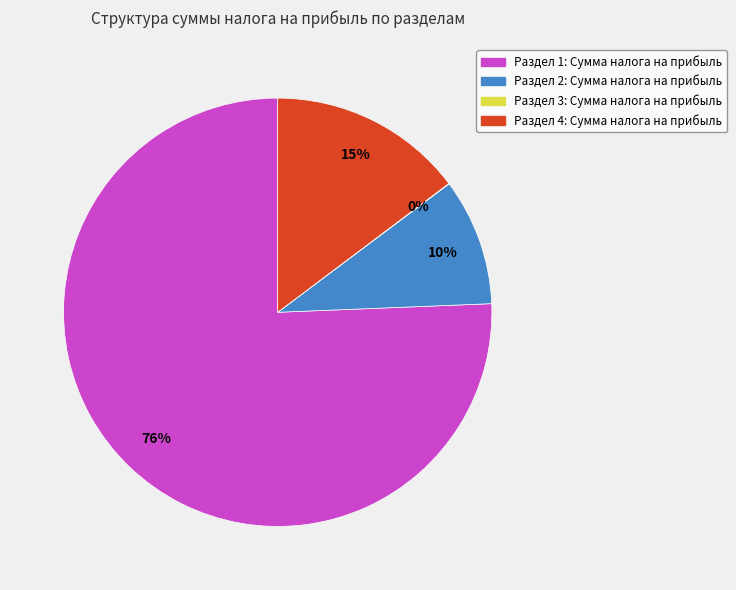

Is it true that Раздел 2: Сумма налога на прибыль is 2% of the pie?

False